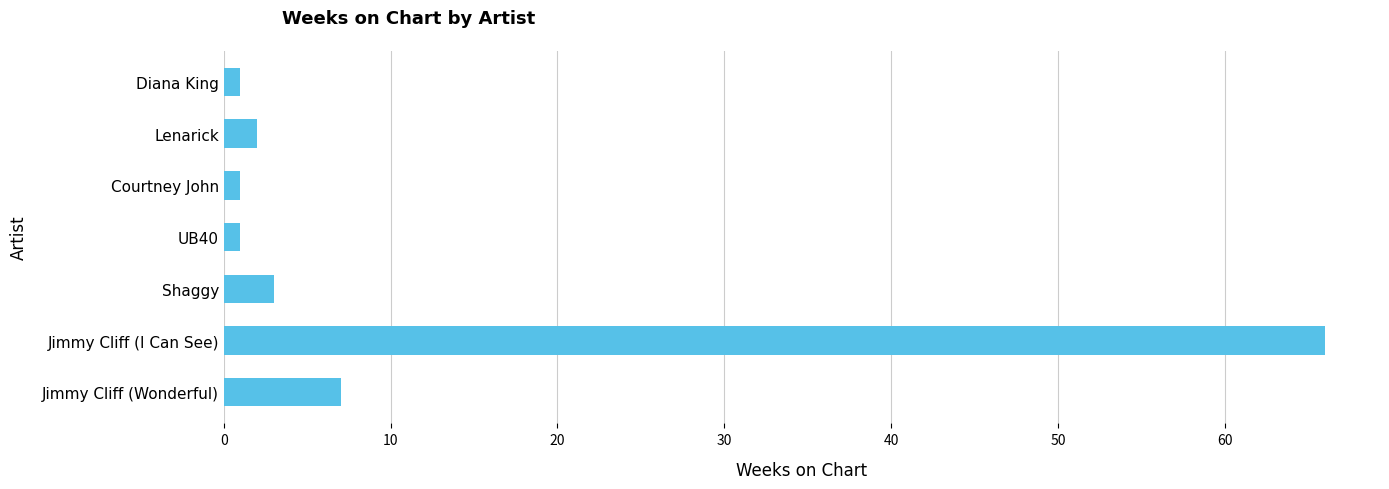

What is the difference between the maximum and minimum values?

65